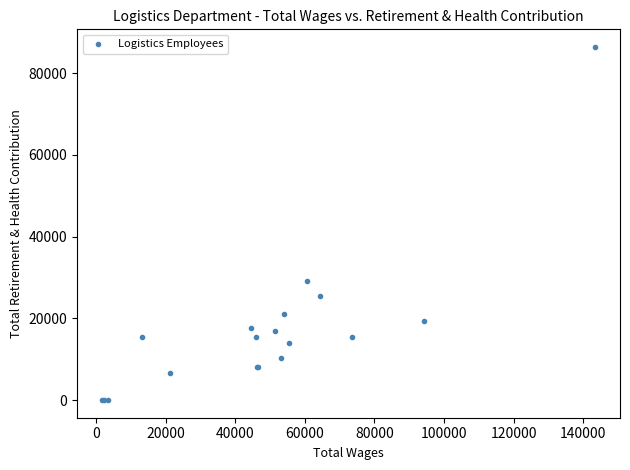

What Y value in the scatter plot is closest to 43212?

29263